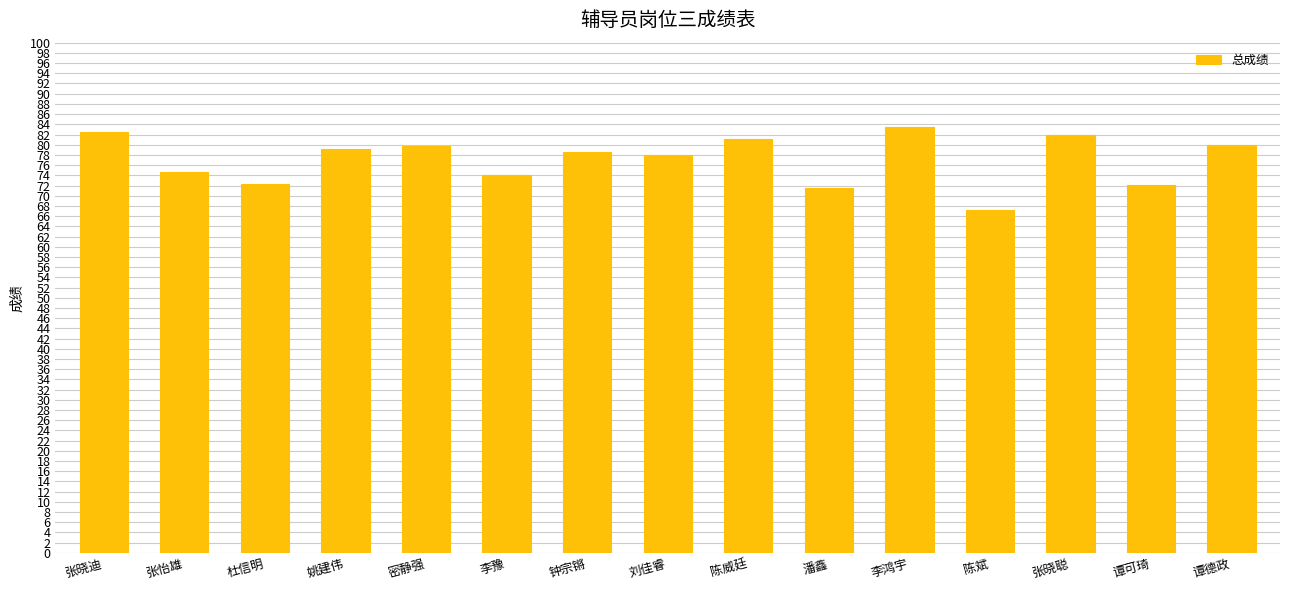

Between 杜信明 and 姚建伟, which is larger?

姚建伟